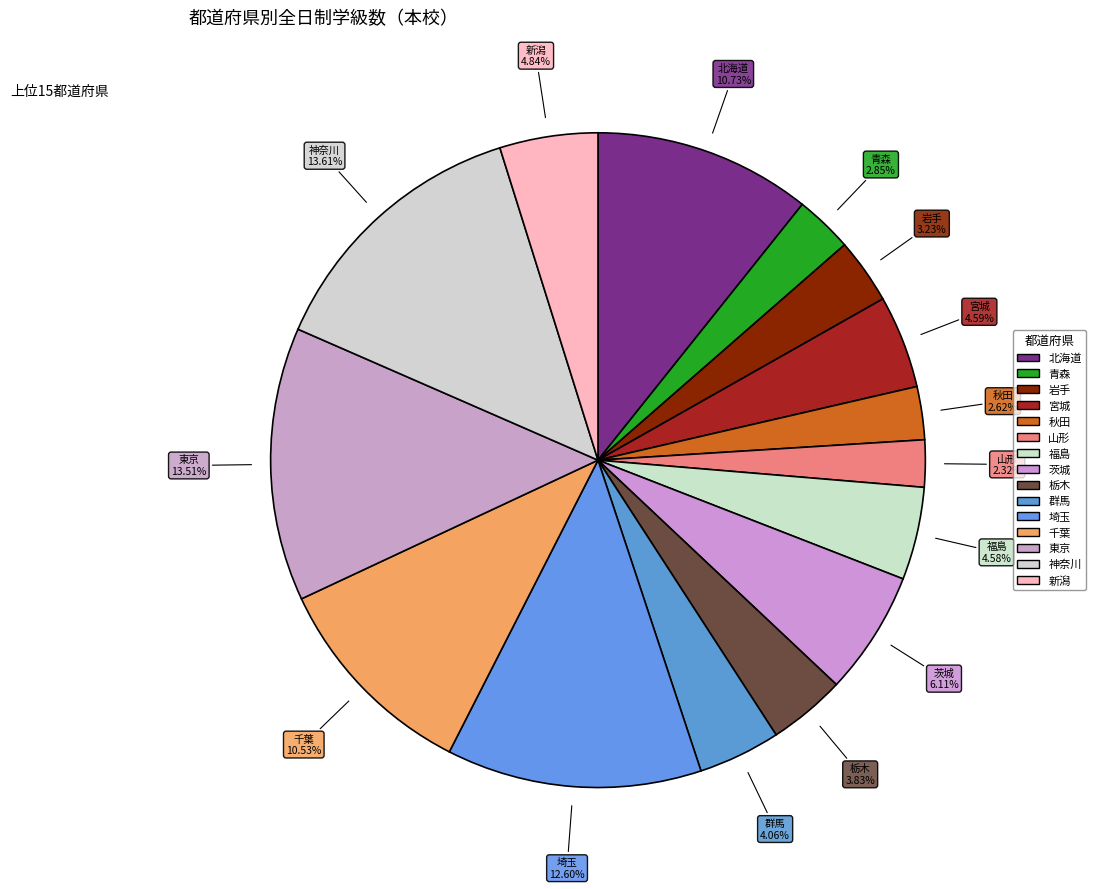

Between 福島 and 青森, which is larger?

福島